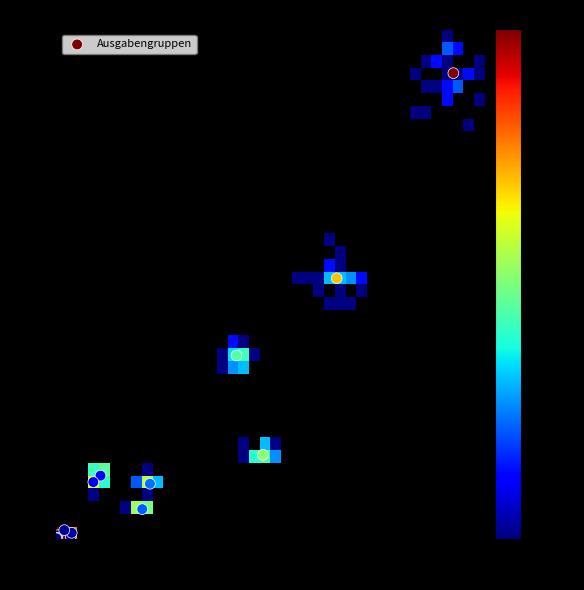

What Y value in the scatter plot is closest to 590979?

660736